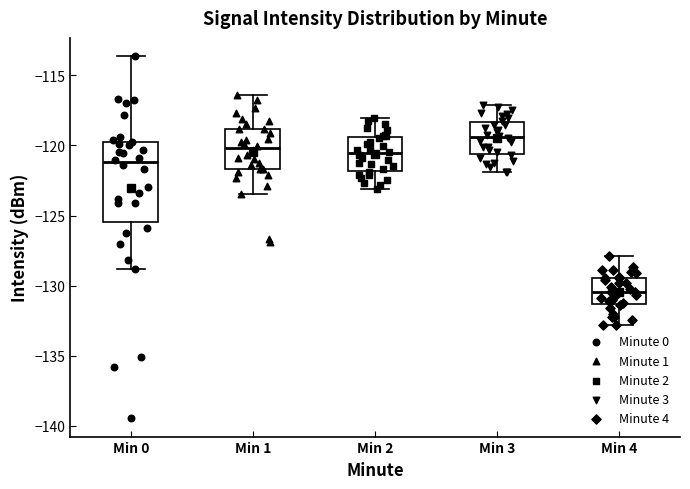

Reading left to right, read every box against the y-axis: the position of its median line, the range the box covers, and the ends of its whiskers. The values are not printed on the chart, so give them approximately, as read against the axis.

Min 0: median -121.0, box -125.5 to -120.0, whiskers -129.0 to -113.5
Min 1: median -120.0, box -121.5 to -119.0, whiskers -123.5 to -116.5
Min 2: median -120.5, box -122.0 to -119.5, whiskers -123.0 to -118.0
Min 3: median -119.5, box -120.5 to -118.5, whiskers -122.0 to -117.0
Min 4: median -130.5, box -131.5 to -129.5, whiskers -133.0 to -128.0